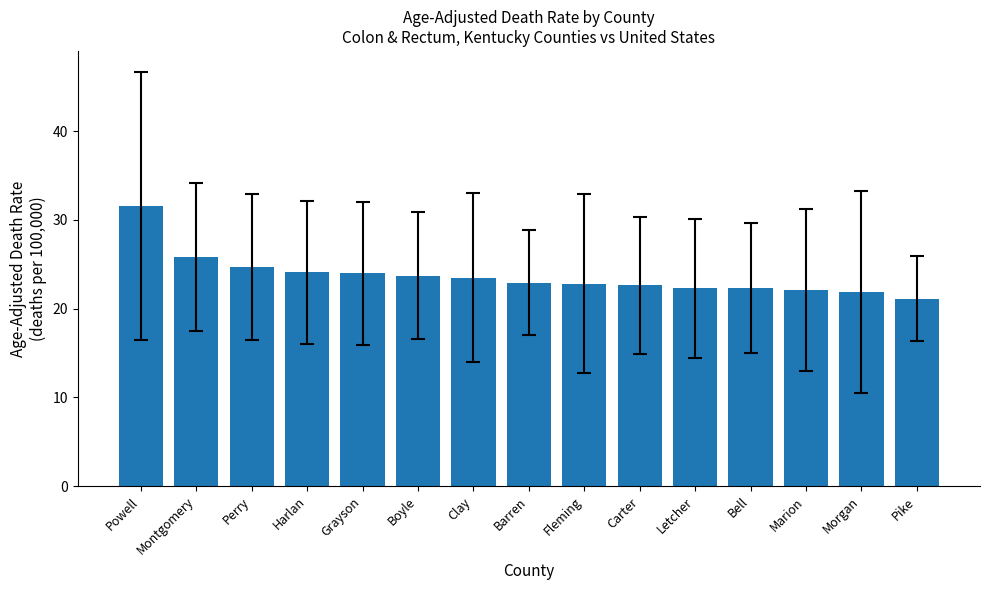

Are the bars grouped side by side (vs. stacked)?

No